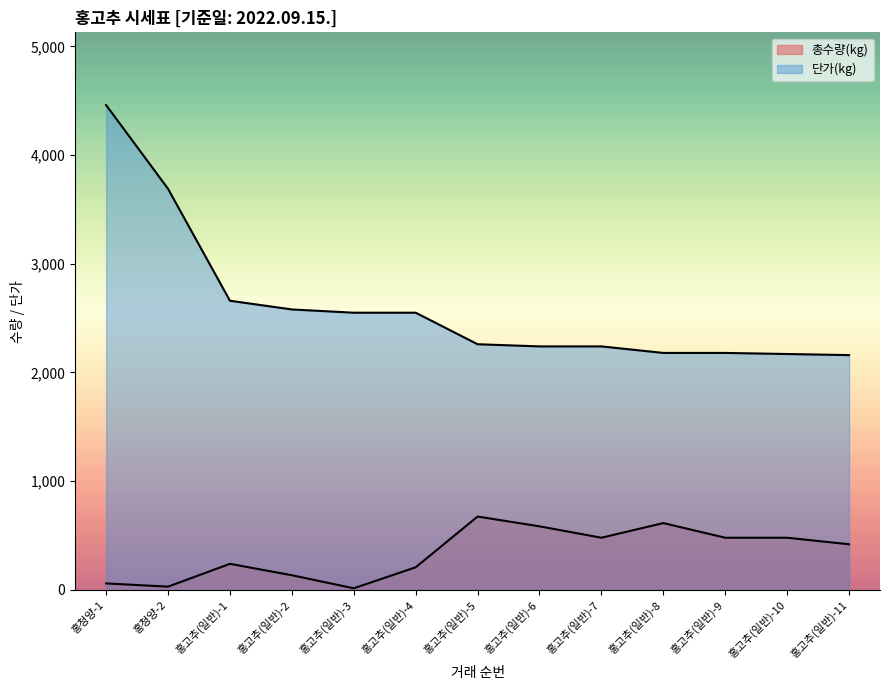

Does the chart display data point markers on the line(s)?

No